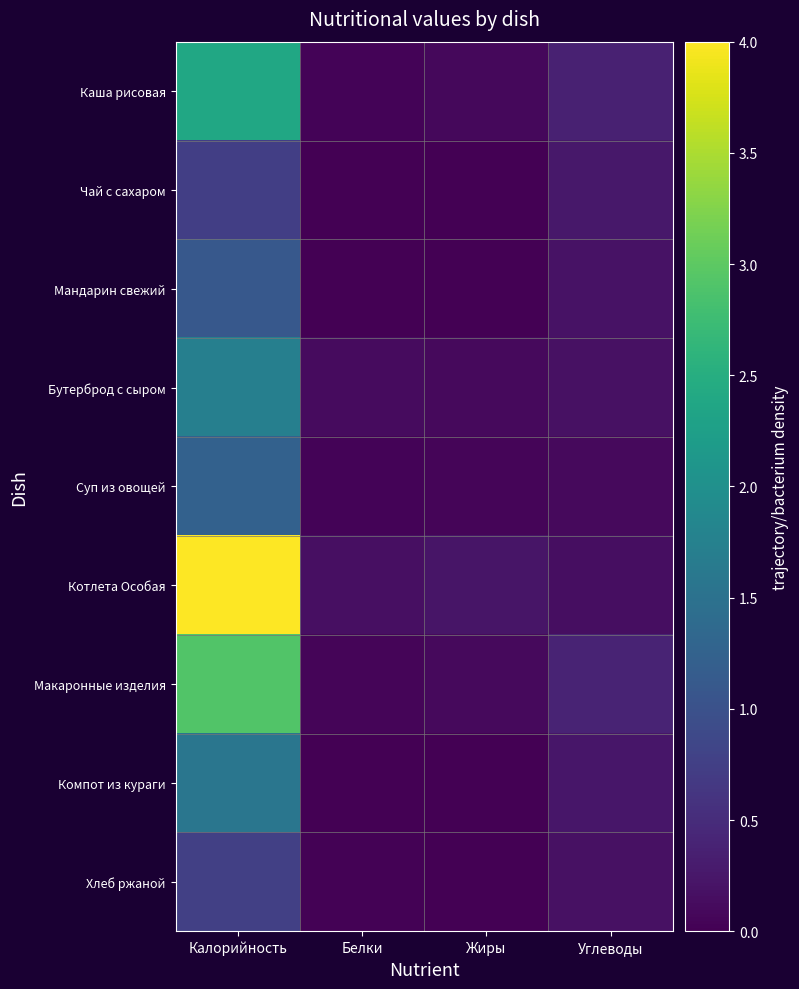

At Калорийность, list the series in order from largest to smallest.

Котлета Особая, Макаронные изделия, Каша рисовая, Бутерброд с сыром, Компот из кураги, Суп из овощей, Мандарин свежий, Хлеб ржаной, Чай с сахаром